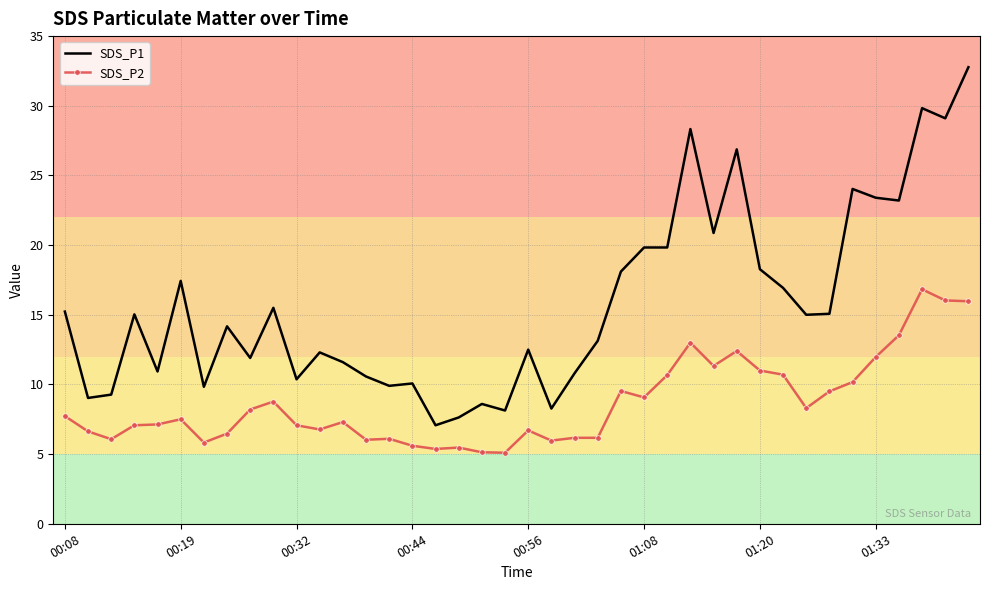

Which series has the largest range (max minus min)?

SDS_P1